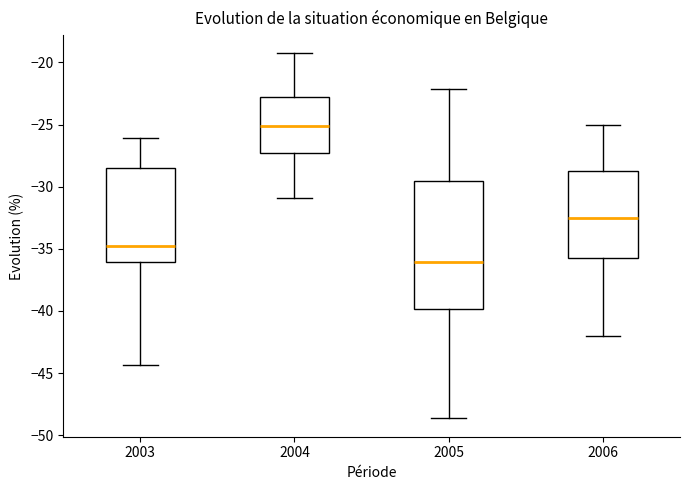

Reading left to right, transcribe this box plot: for each box, give where its median line is, the range the box spans, and where its two whiskers end, as read against the y-axis. The values are not printed on the chart, so give them approximately, as read against the axis.

2003: median -34.5, box -36.0 to -28.5, whiskers -44.5 to -26.0
2004: median -25.0, box -27.5 to -23.0, whiskers -31.0 to -19.5
2005: median -36.0, box -40.0 to -29.5, whiskers -48.5 to -22.0
2006: median -32.5, box -35.5 to -28.5, whiskers -42.0 to -25.0